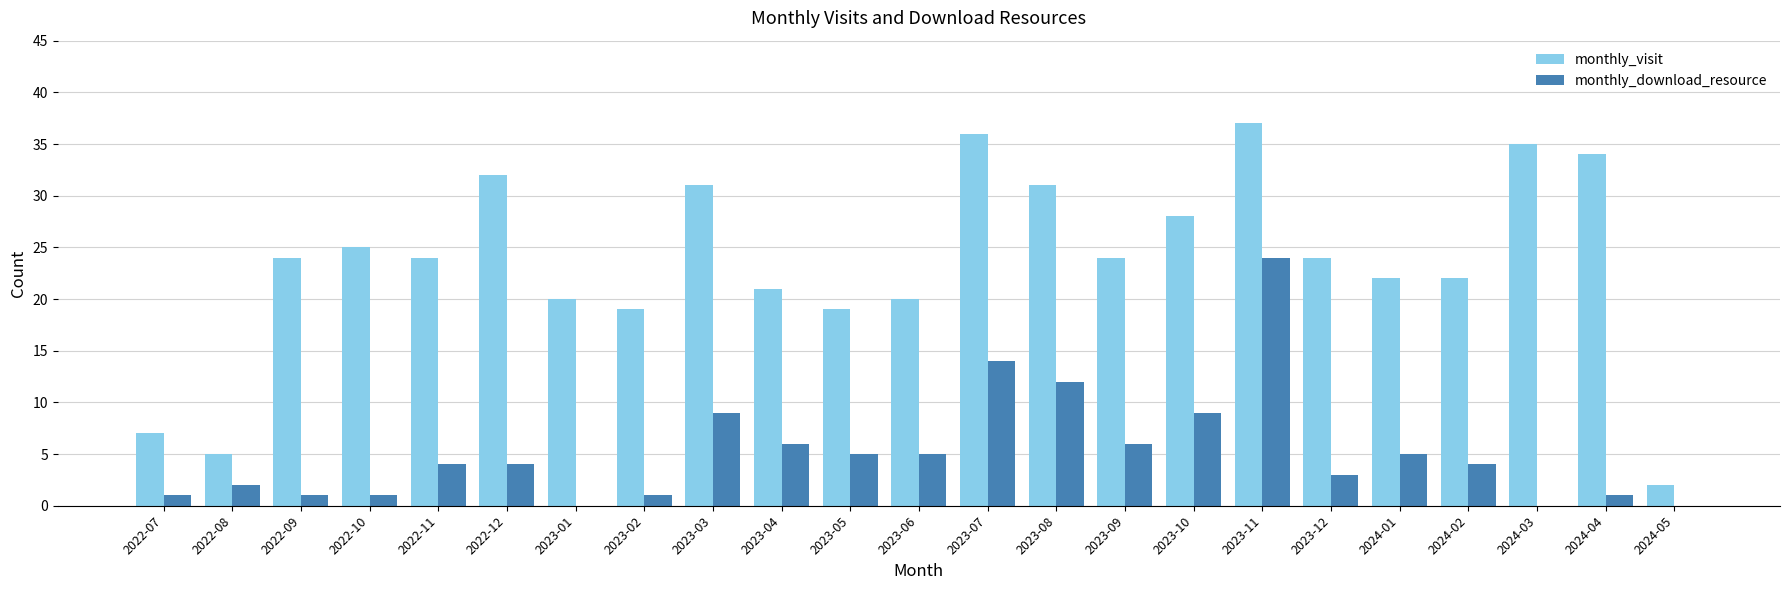

What is the sum of all monthly_download_resource values?

117